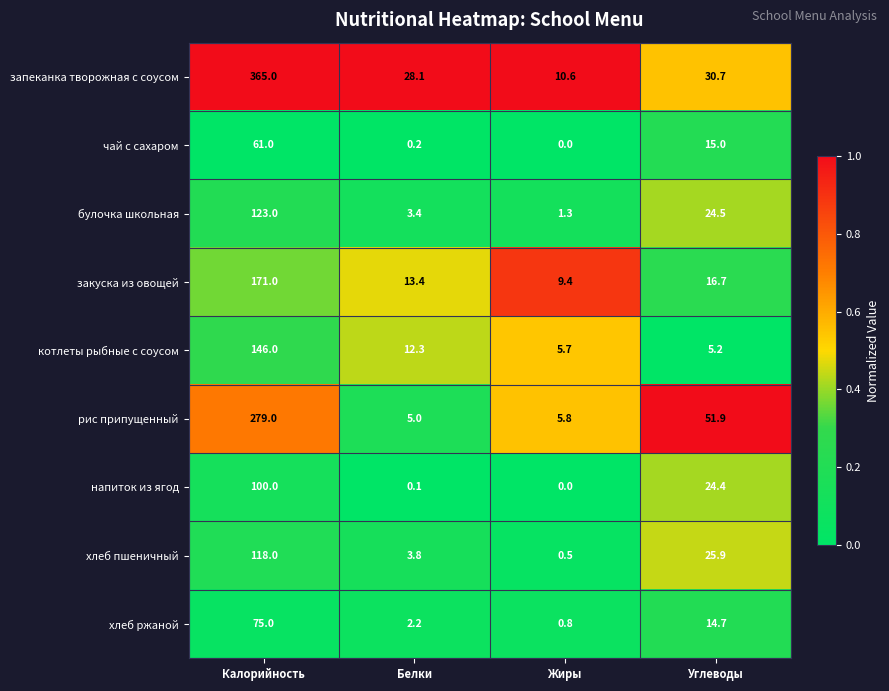

At which category is the sum across all series the highest?

Калорийность